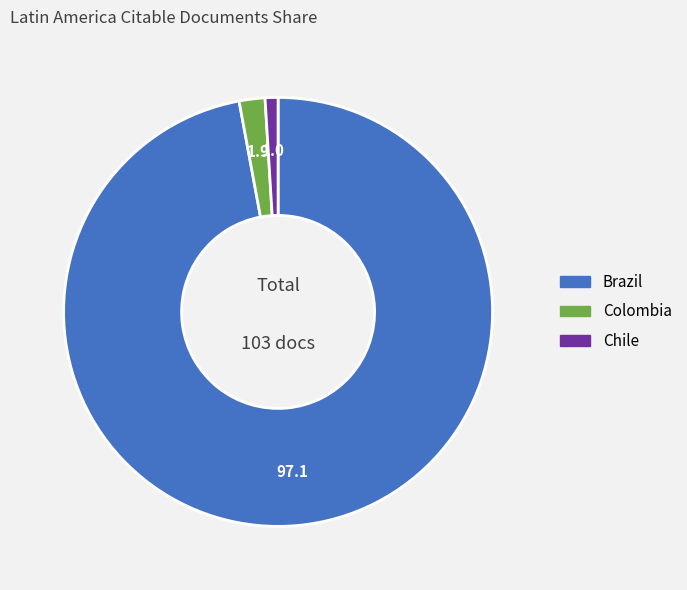

How many segments does this pie chart have?

3